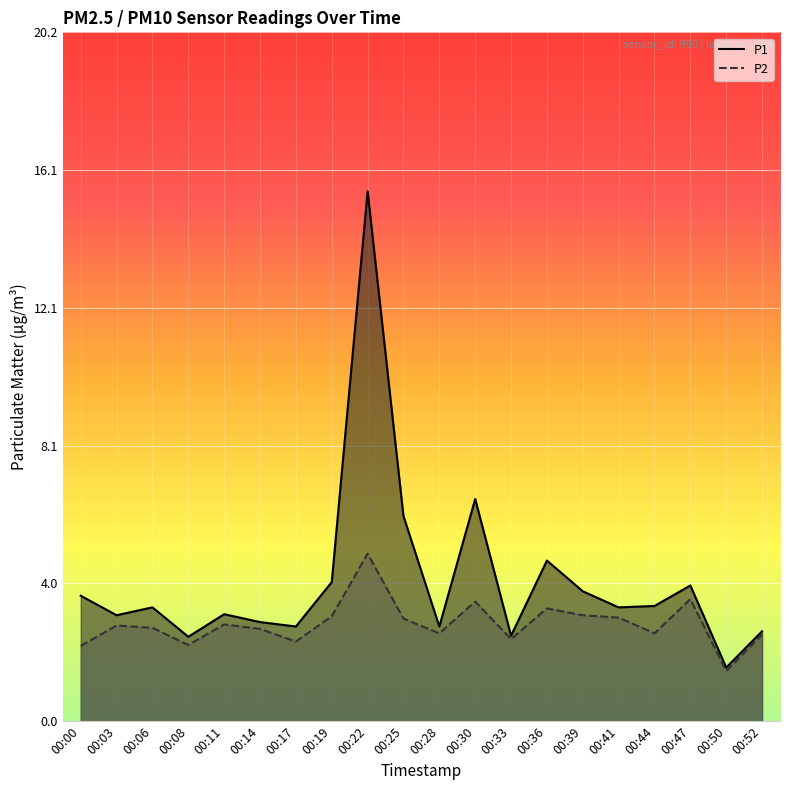

Between 00:36 and 00:50, which series saw the biggest shift?

P1